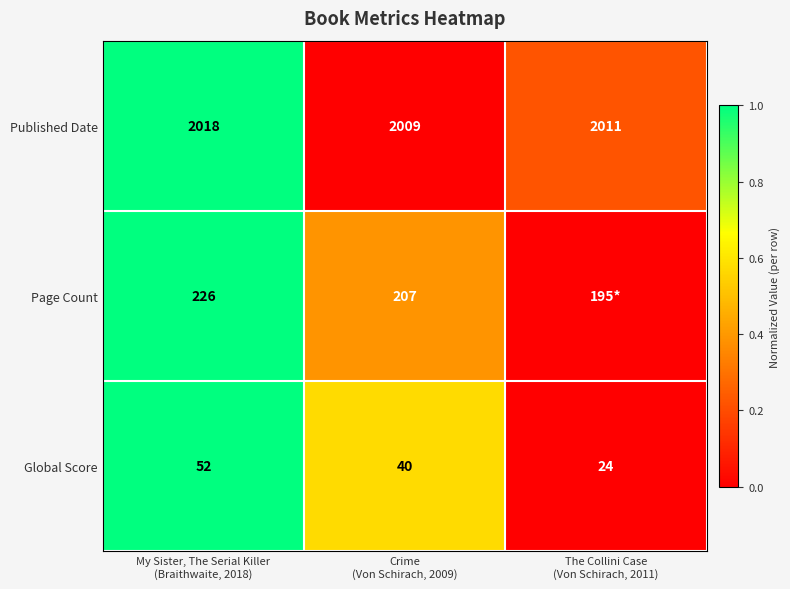

What is the total value across all series at Crime
(Von Schirach, 2009)?

2256